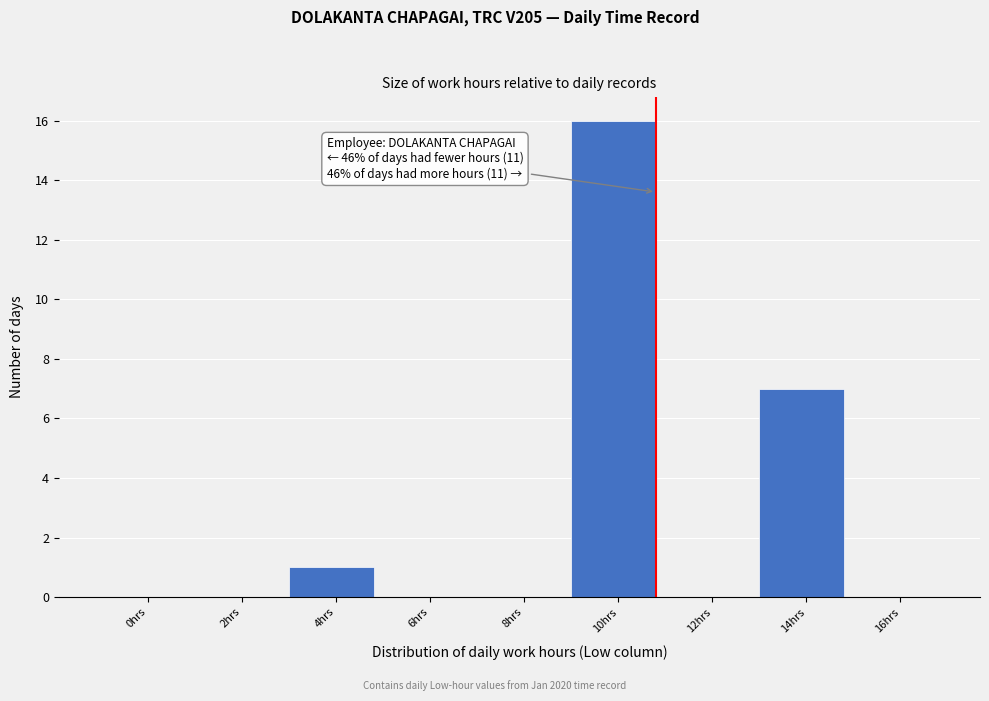

Reading left to right, transcribe all the data shown in this chart.

0hrs=0	2hrs=0	4hrs=1	6hrs=0	8hrs=0	10hrs=16	12hrs=0	14hrs=7	16hrs=0